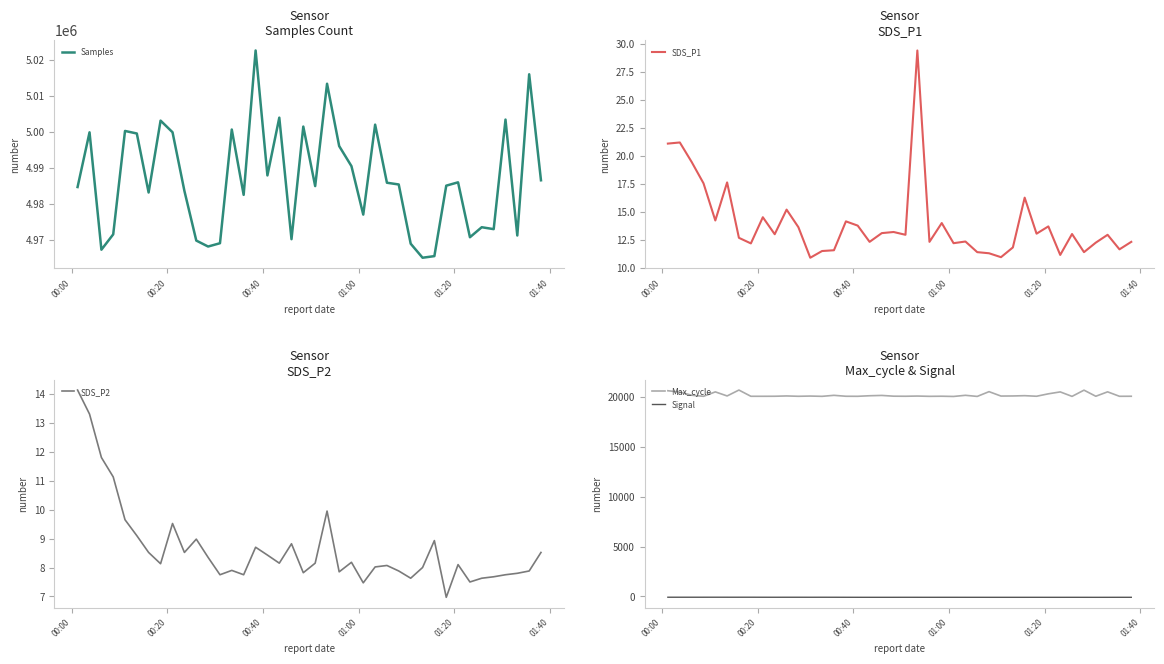

Count the number of data series in this chart.

5